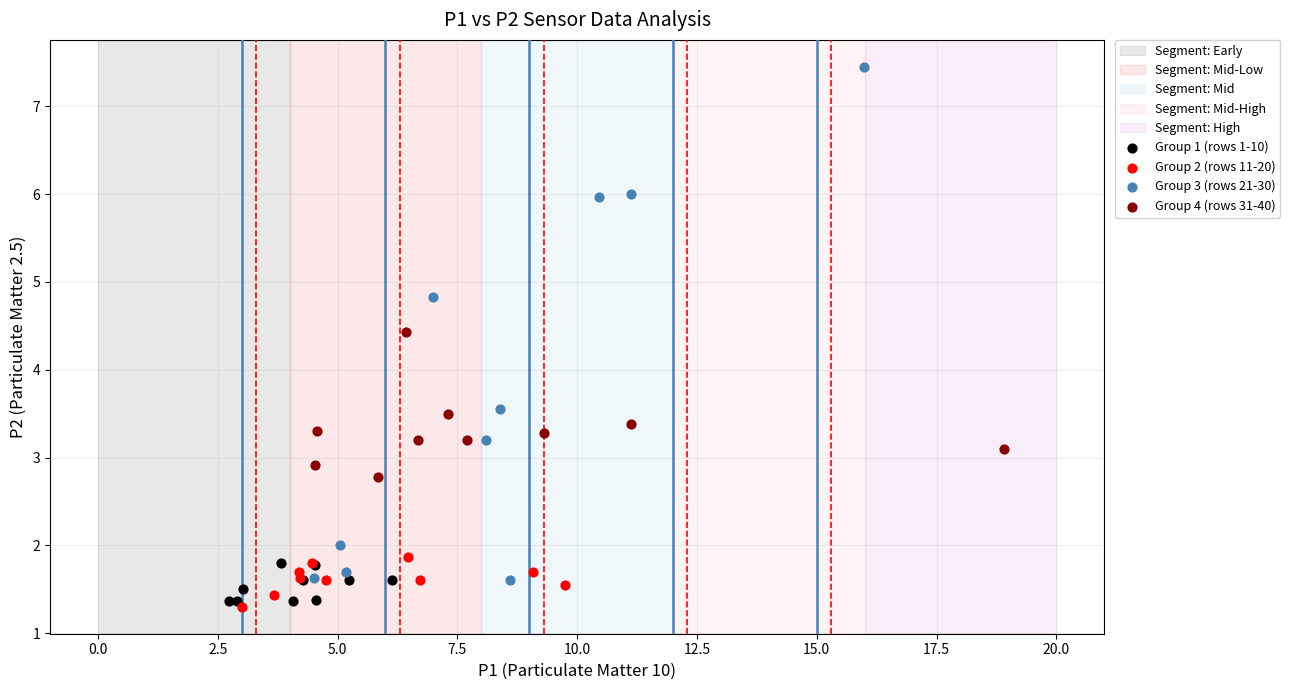

Which series contains the highest Y value?

Group 3 (rows 21-30)